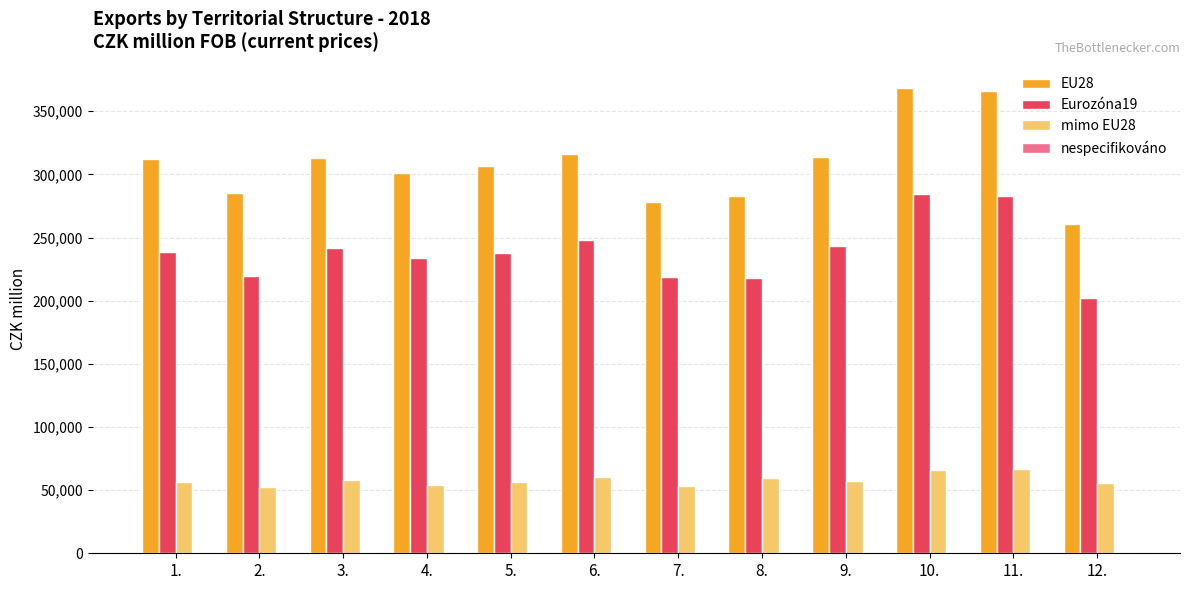

Which series has the largest total across all categories?

EU28